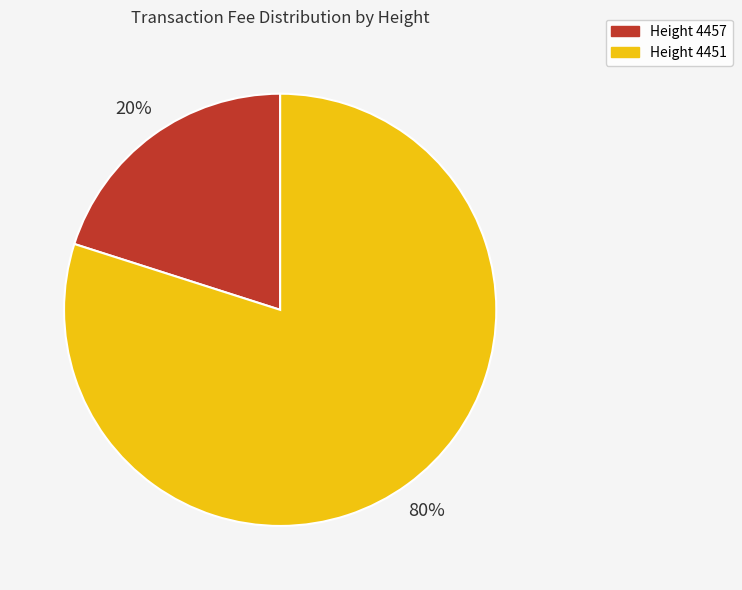

Which has a higher value, Height 4457 or Height 4451?

Height 4451